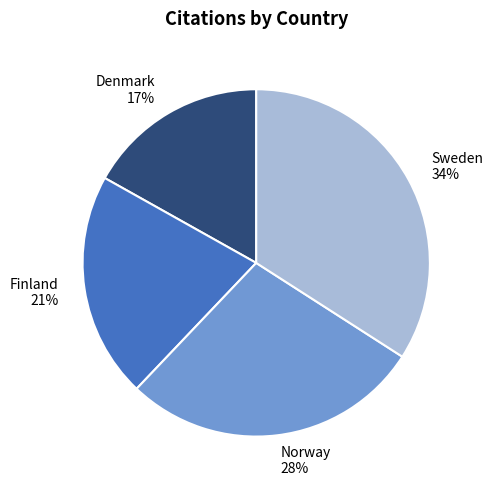

Is it true that Denmark is 28% of the pie?

False